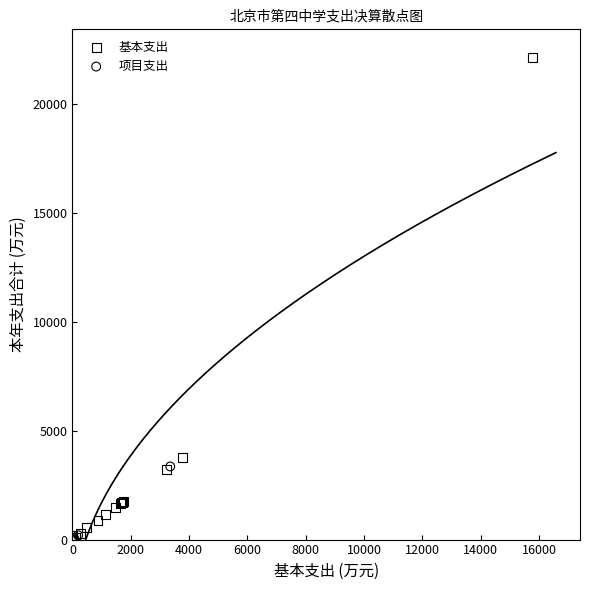

Which series contains the highest Y value?

基本支出